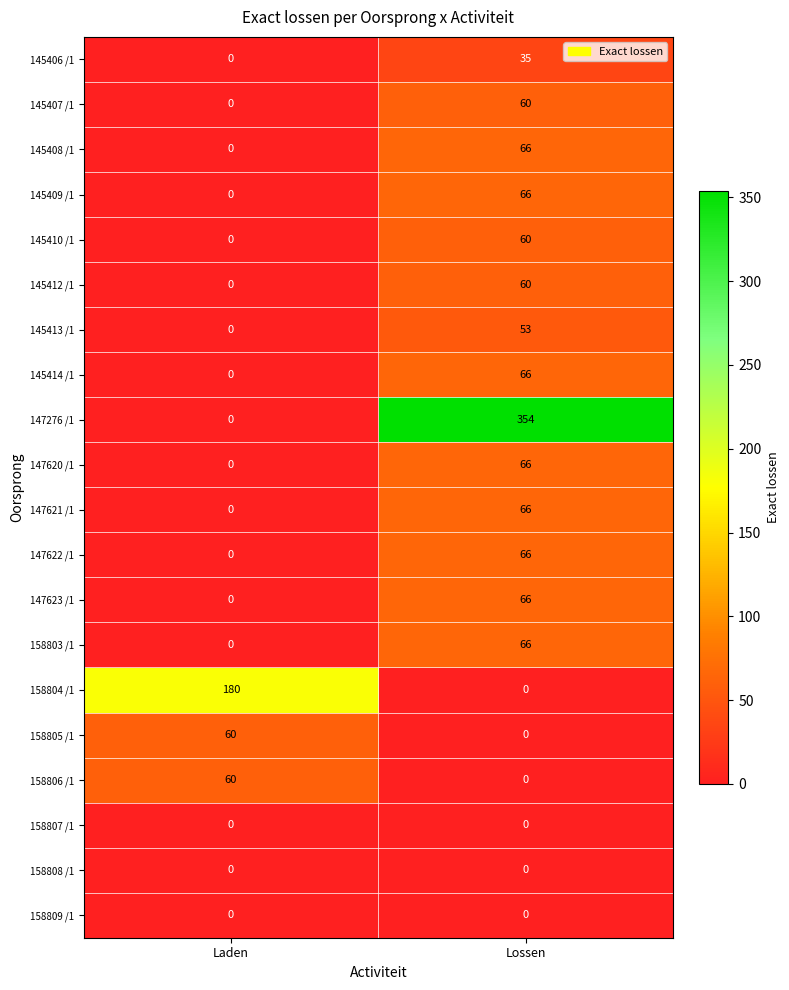

How many series are shown in this chart?

20